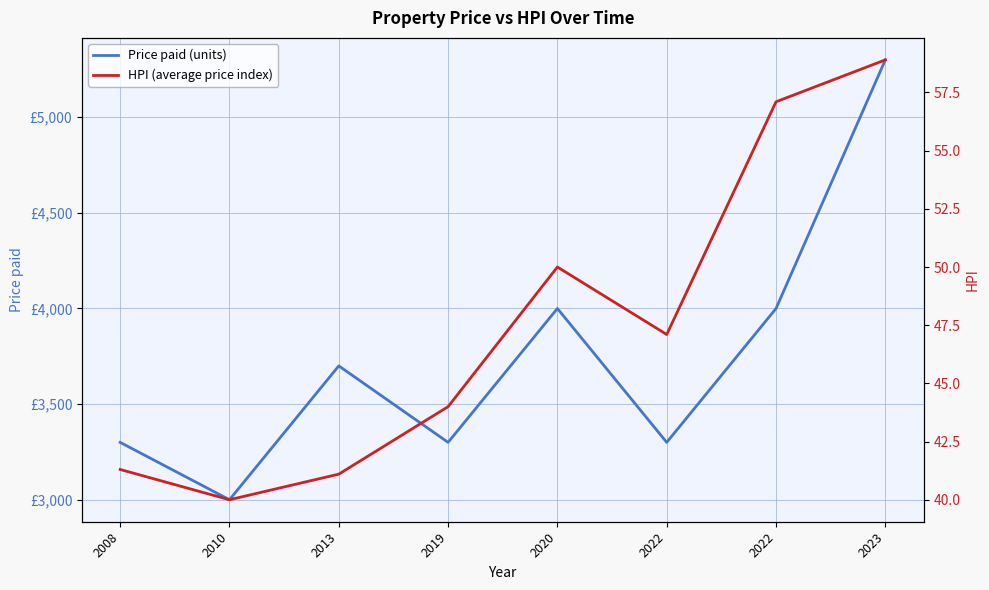

What is the average value of the HPI (average price index) series?

47.4